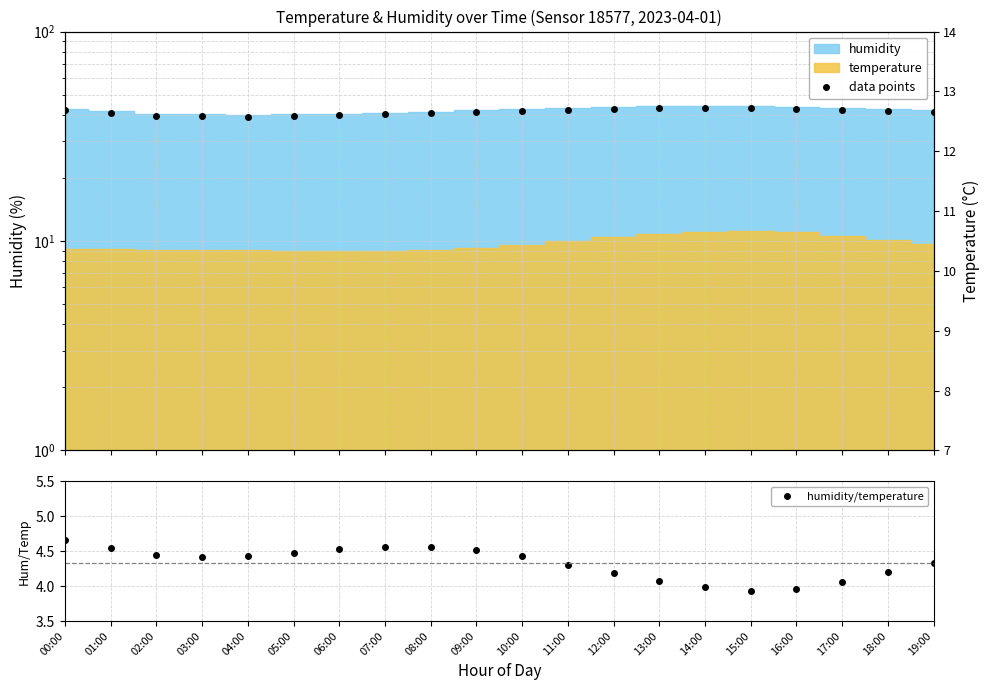

What is the average value of the data points series?

41.3